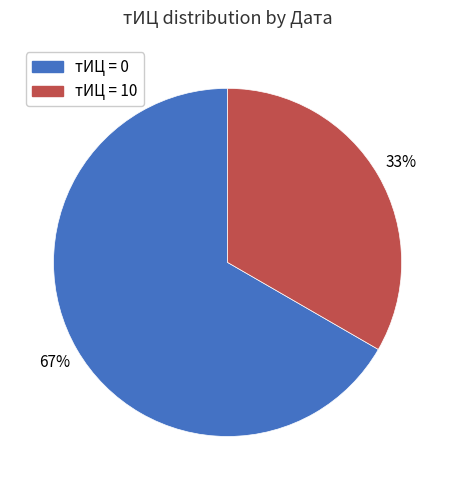

Which category accounts for the majority?

тИЦ = 0